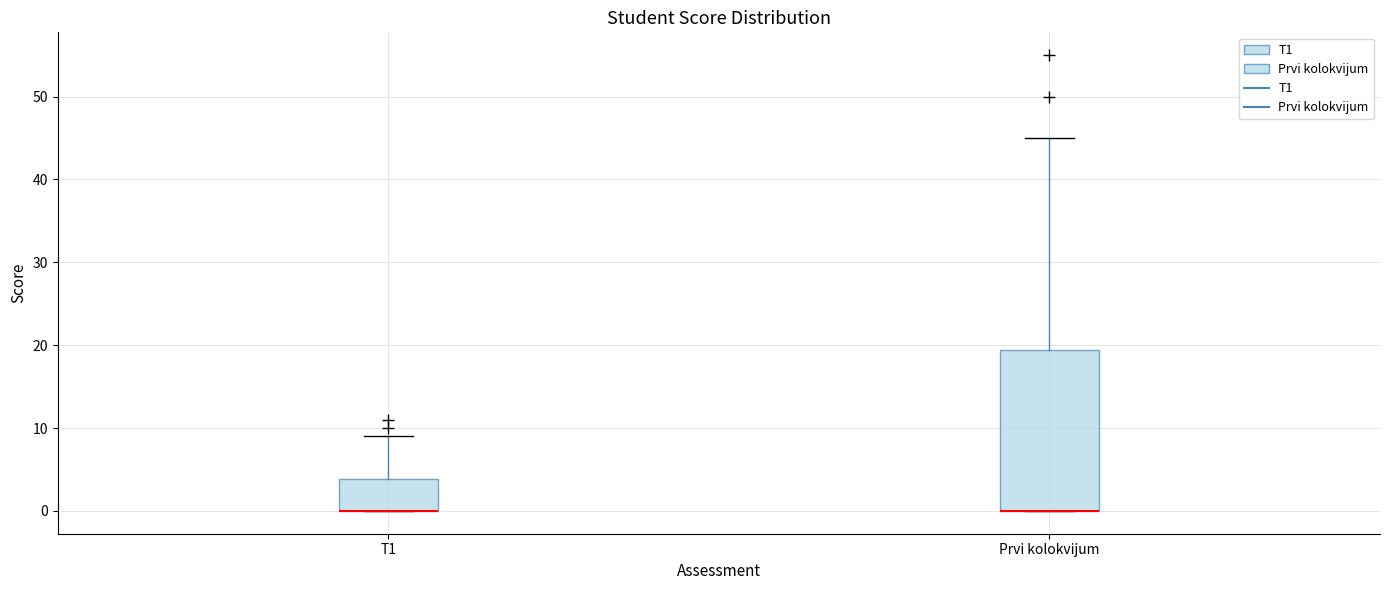

Which box is the tallest, from its lower edge to its upper edge?

Prvi kolokvijum